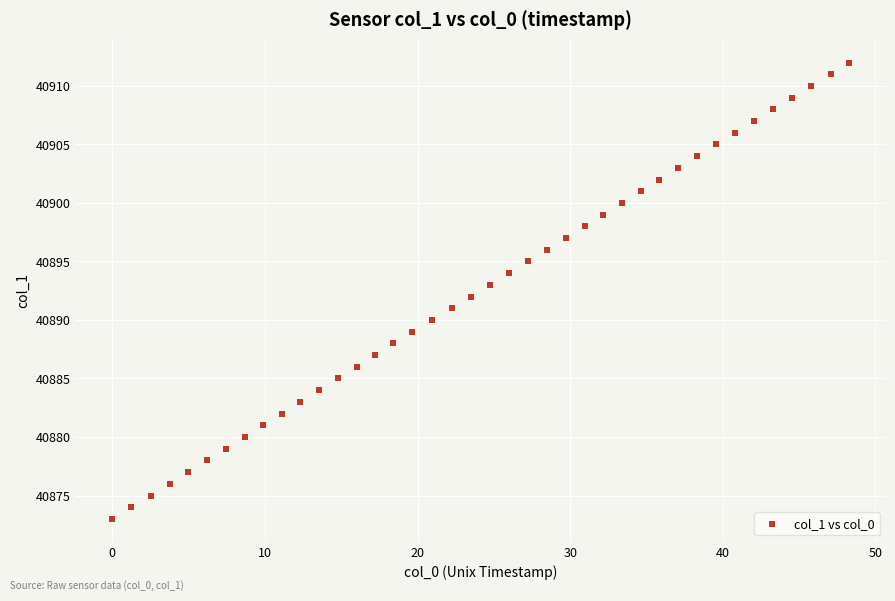

What is the range of Y values (max minus min)?

39